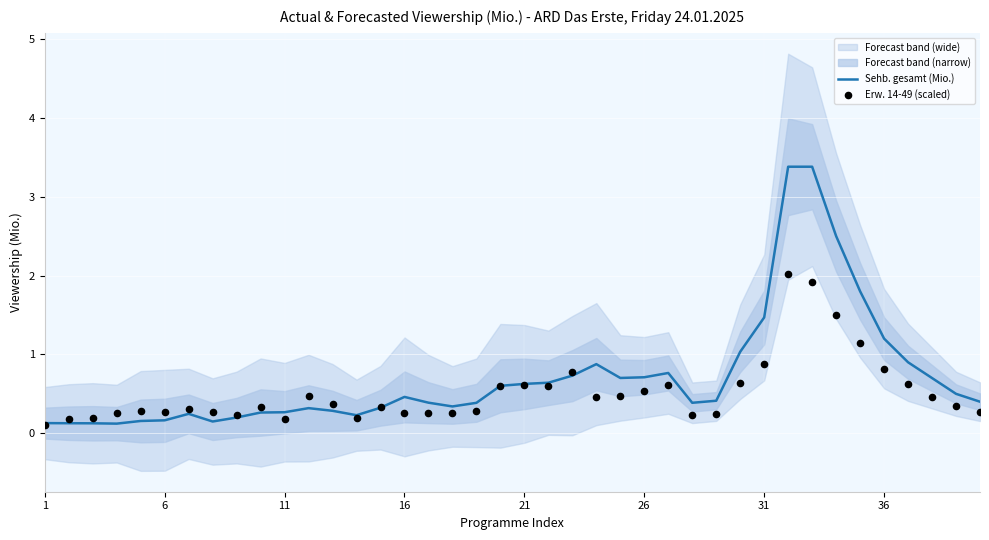

Which series has the widest spread of Y values?

Sehb. gesamt (Mio.)